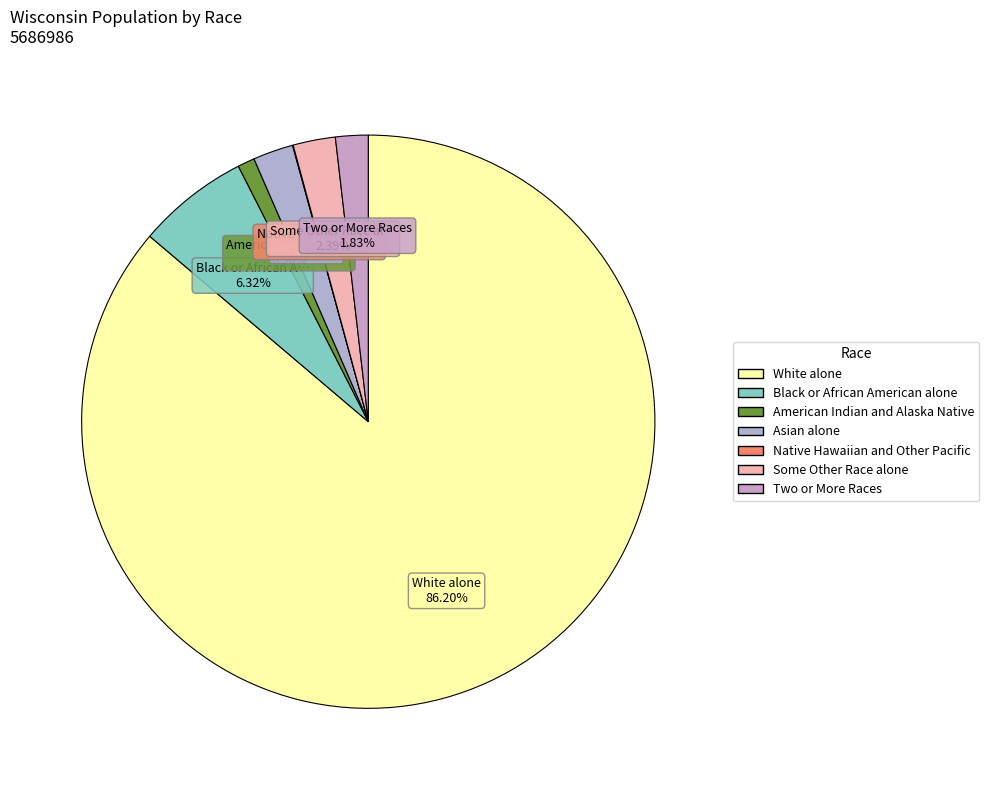

Is it true that White alone is 94% of the pie?

False